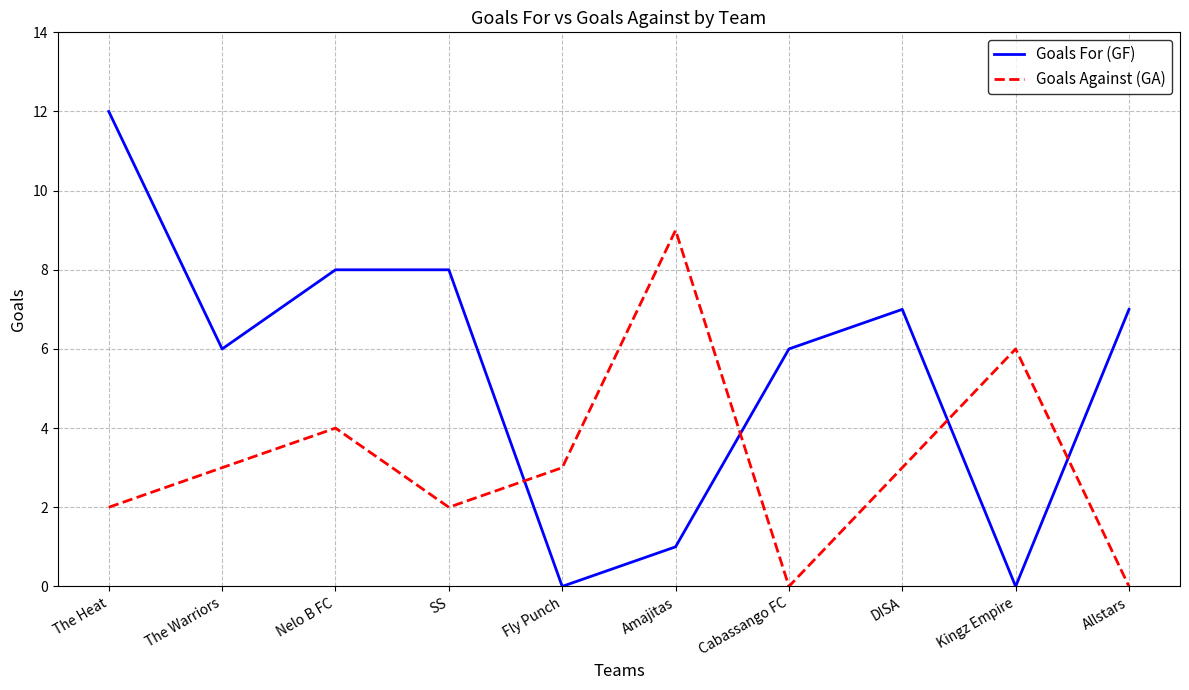

Rank the series by their average value, from lowest to highest.

Goals Against (GA), Goals For (GF)